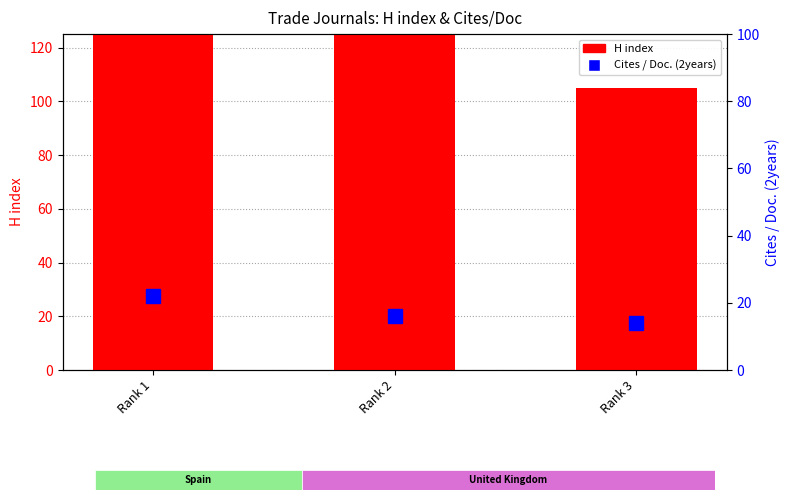

Which series has the largest total across all categories?

H index